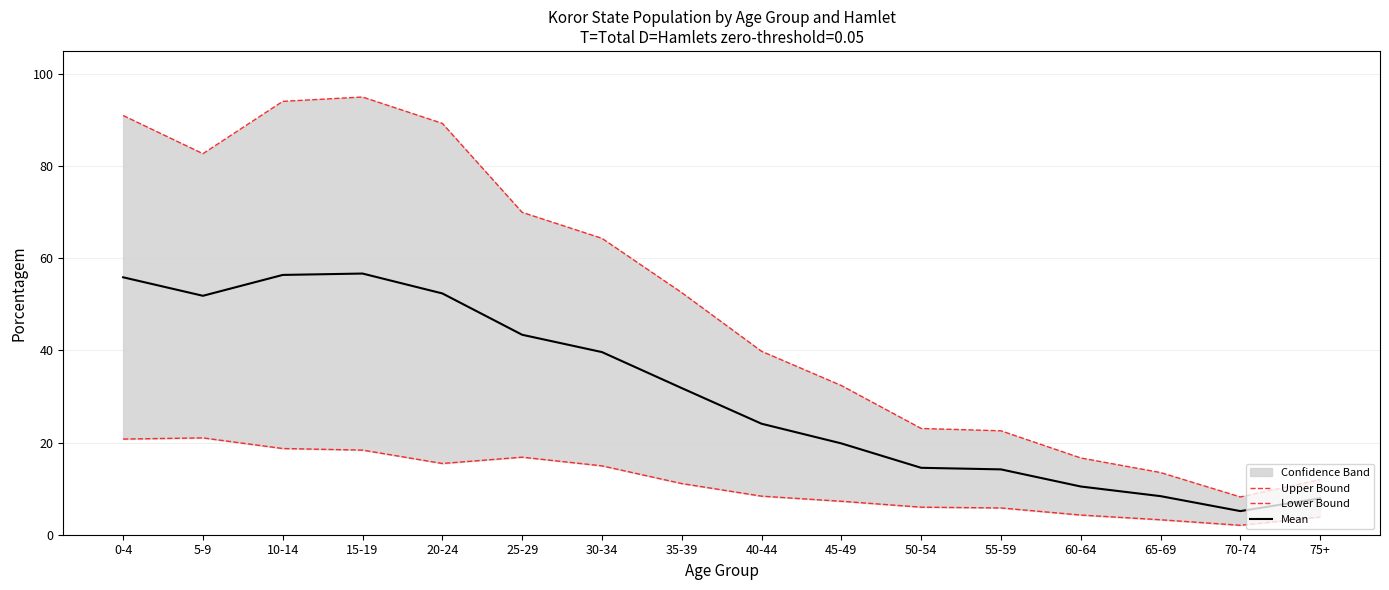

Where is Mean nearest to the value 30?

35-39